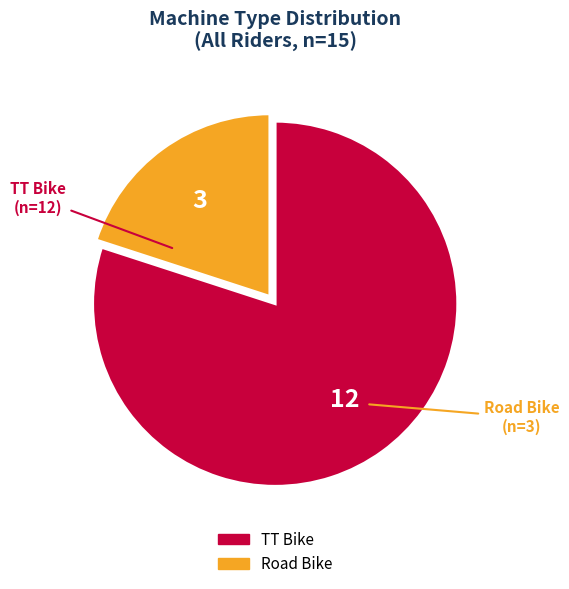

Rank the categories by value from lowest to highest.

Road Bike, TT Bike